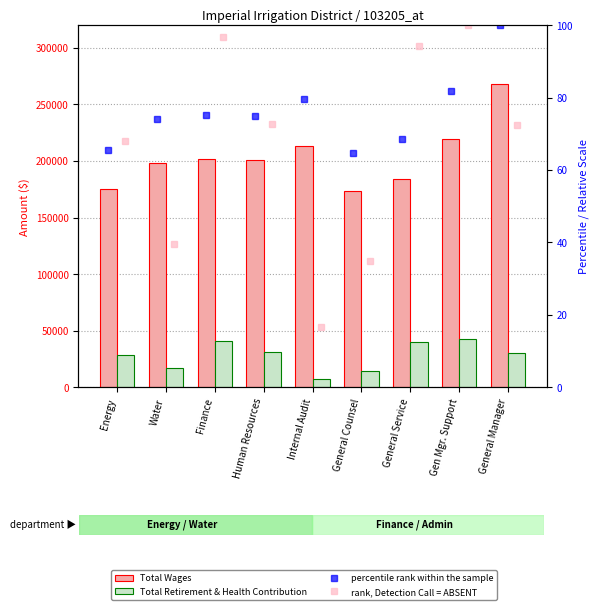

What is the value of the Total Wages bar at the 5th from the left?

213206